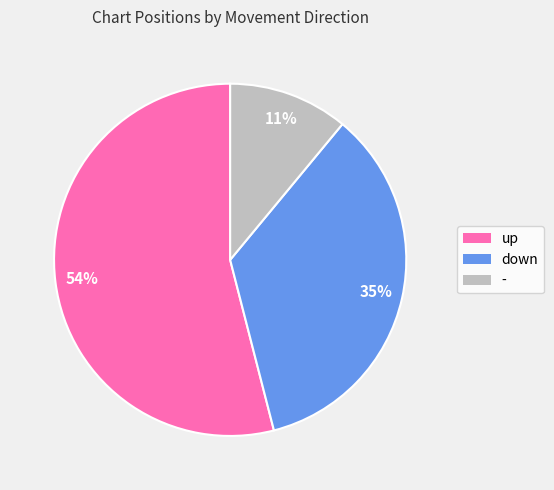

Between down and up, which is larger?

up